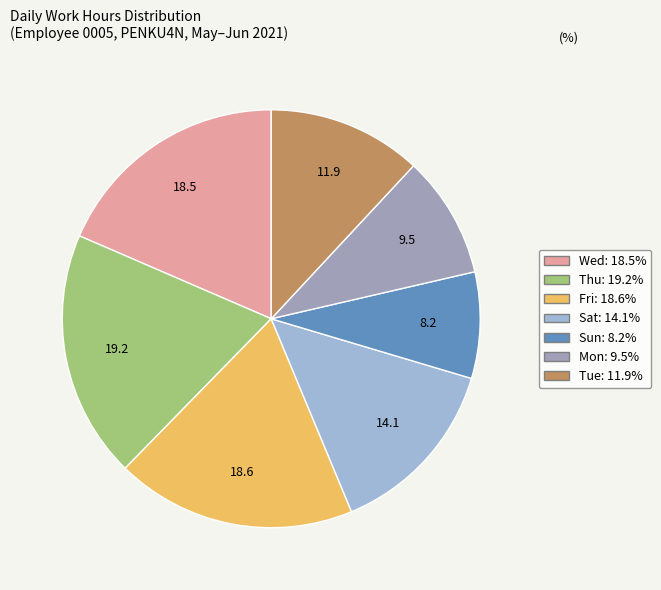

Is there any slice that represents more than half of the pie?

No